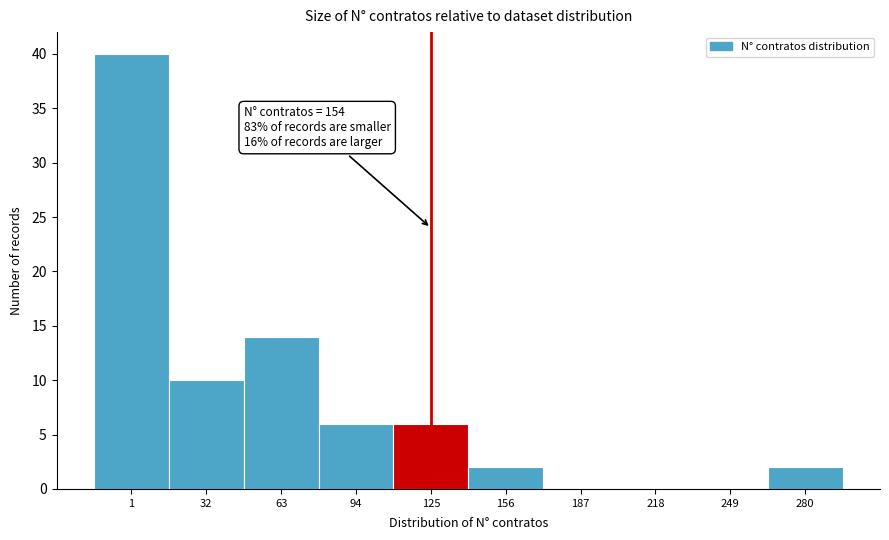

Reading right to left, extract all data points from this chart.

280=2	249=0	218=0	187=0	156=2	125=6	94=6	63=14	32=10	1=40